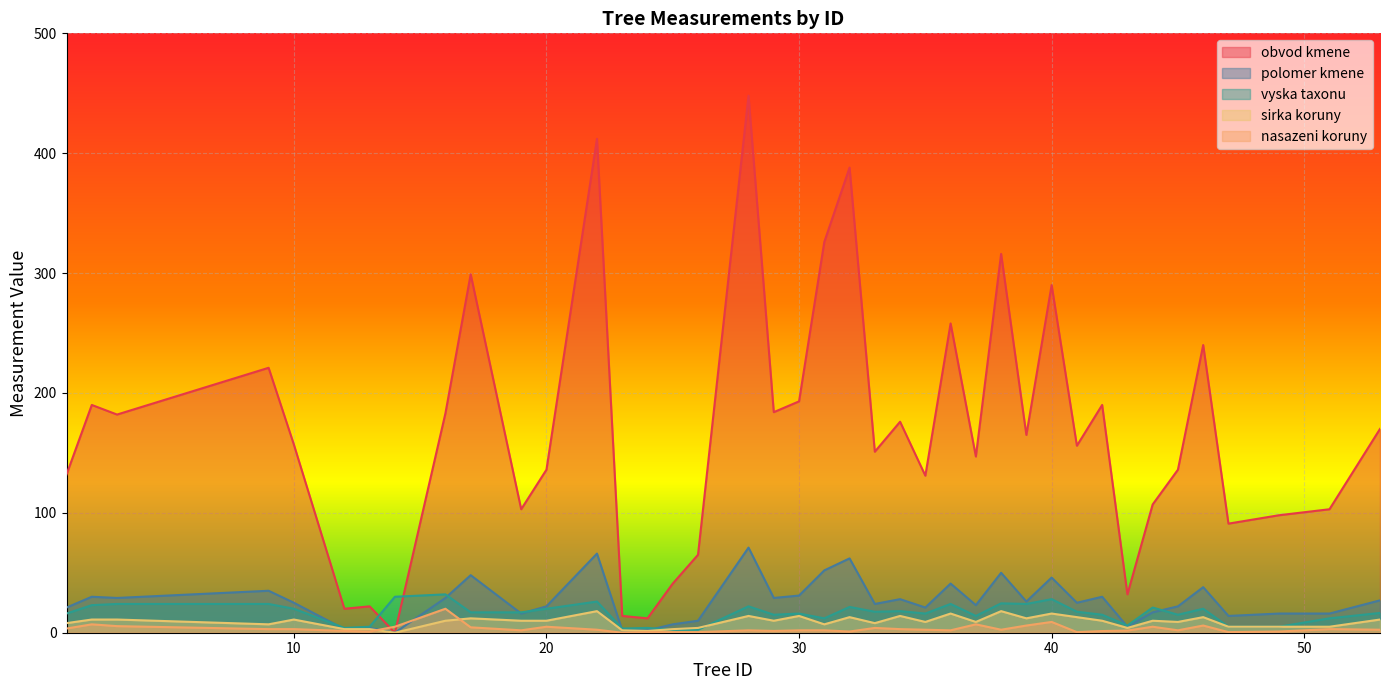

Reading right to left, list all the values displayed in this chart.

obvod kmene: 53=170.0	51=103.0	49=98.0	47=91.0	46=240.0	45=136.0	44=107.0	43=32.0	42=190.0	41=156.0	40=290.0	39=165.0	38=316.0	37=147.0	36=258.0	35=131.0	34=176.0	33=151.0	32=388.0	31=326.0	30=193.0	29=184.0	28=448.0	26=65.0	25=41.0	24=12.0	23=14.0	22=412.0	20=136.0	19=103.0	17=299.0	16=183.0	14=0.0	13=22.0	12=20.0	10=157.0	9=221.0	3=182.0	2=190.0	1=132.0
polomer kmene: 53=27.0	51=16.0	49=16.0	47=14.0	46=38.0	45=22.0	44=17.0	43=5.0	42=30.0	41=25.0	40=46.0	39=26.0	38=50.0	37=23.0	36=41.0	35=21.0	34=28.0	33=24.0	32=62.0	31=52.0	30=31.0	29=29.0	28=71.0	26=10.0	25=7.0	24=2.0	23=2.0	22=66.0	20=22.0	19=16.0	17=48.0	16=29.0	14=0.0	13=4.0	12=3.0	10=25.0	9=35.0	3=29.0	2=30.0	1=21.0
vyska taxonu: 53=16.5	51=12.0	49=5.0	47=5.0	46=20.0	45=15.0	44=21.0	43=6.0	42=15.0	41=17.5	40=28.0	39=24.0	38=24.5	37=14.0	36=24.0	35=16.0	34=18.0	33=17.5	32=21.5	31=12.0	30=16.0	29=15.0	28=22.0	26=2.4	25=2.4	24=4.0	23=3.5	22=26.0	20=20.0	19=17.0	17=17.0	16=32.0	14=30.0	13=5.0	12=4.0	10=20.0	9=24.0	3=24.0	2=23.0	1=16.0
sirka koruny: 53=11.0	51=5.0	49=5.0	47=5.0	46=13.0	45=9.0	44=10.0	43=4.0	42=10.0	41=13.0	40=16.0	39=12.0	38=18.0	37=9.0	36=16.0	35=9.0	34=14.0	33=8.0	32=13.0	31=7.0	30=14.0	29=10.0	28=14.0	26=4.0	25=3.0	24=1.5	23=2.0	22=18.0	20=10.0	19=10.0	17=12.0	16=10.0	14=0.0	13=3.0	12=3.0	10=11.0	9=7.0	3=11.0	2=11.0	1=8.0
nasazeni koruny: 53=2.5	51=3.0	49=1.0	47=0.5	46=6.0	45=2.0	44=5.0	43=1.8	42=1.4	41=0.5	40=9.0	39=6.0	38=2.5	37=7.0	36=2.0	35=2.5	34=3.0	33=4.0	32=1.0	31=2.0	30=2.0	29=1.5	28=2.0	26=0.5	25=0.5	24=0.5	23=0.0	22=2.5	20=5.0	19=2.0	17=4.5	16=20.0	14=5.0	13=1.0	12=1.5	10=3.0	9=3.0	3=5.5	2=7.0	1=3.5